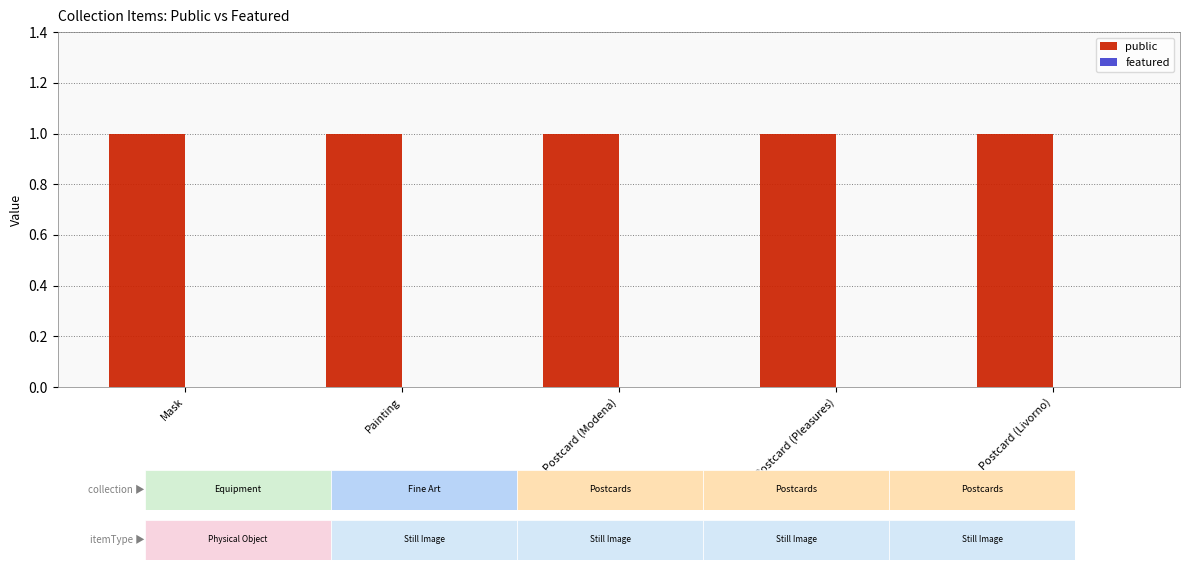

How many bars are there in each group?

2